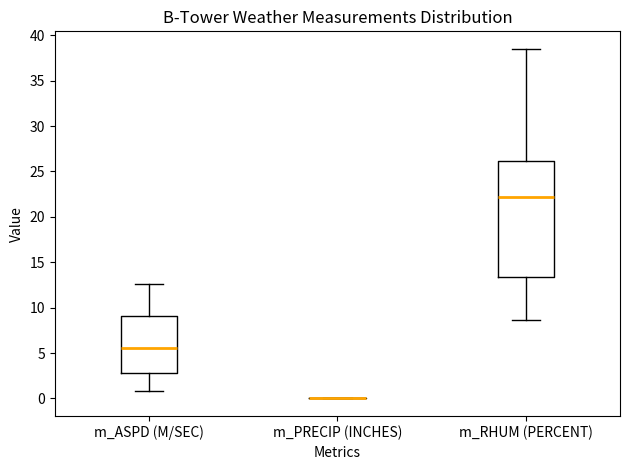

Reading left to right, transcribe this box plot: for each box, give where its median line is, the range the box spans, and where its two whiskers end, as read against the y-axis. The values are not printed on the chart, so give them approximately, as read against the axis.

m_ASPD (M/SEC): median 5.5, box 3.0 to 9.0, whiskers 1.0 to 12.5
m_PRECIP (INCHES): box collapsed to a line at 0.0, whiskers 0.0 to 0.0
m_RHUM (PERCENT): median 22.0, box 13.5 to 26.0, whiskers 8.5 to 38.5